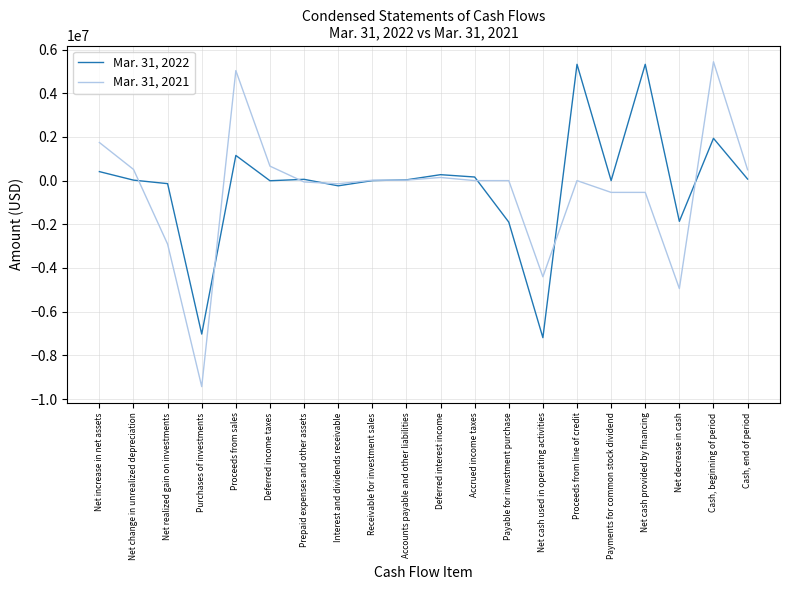

Rank the series by their average value, from highest to lowest.

Mar. 31, 2022, Mar. 31, 2021